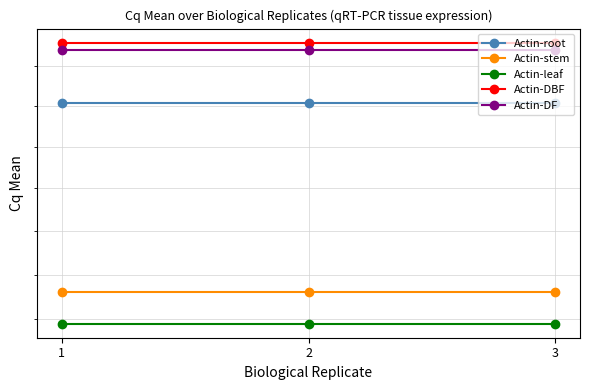

Rank the series at 2 from highest to lowest value.

Actin-DBF, Actin-DF, Actin-root, Actin-stem, Actin-leaf